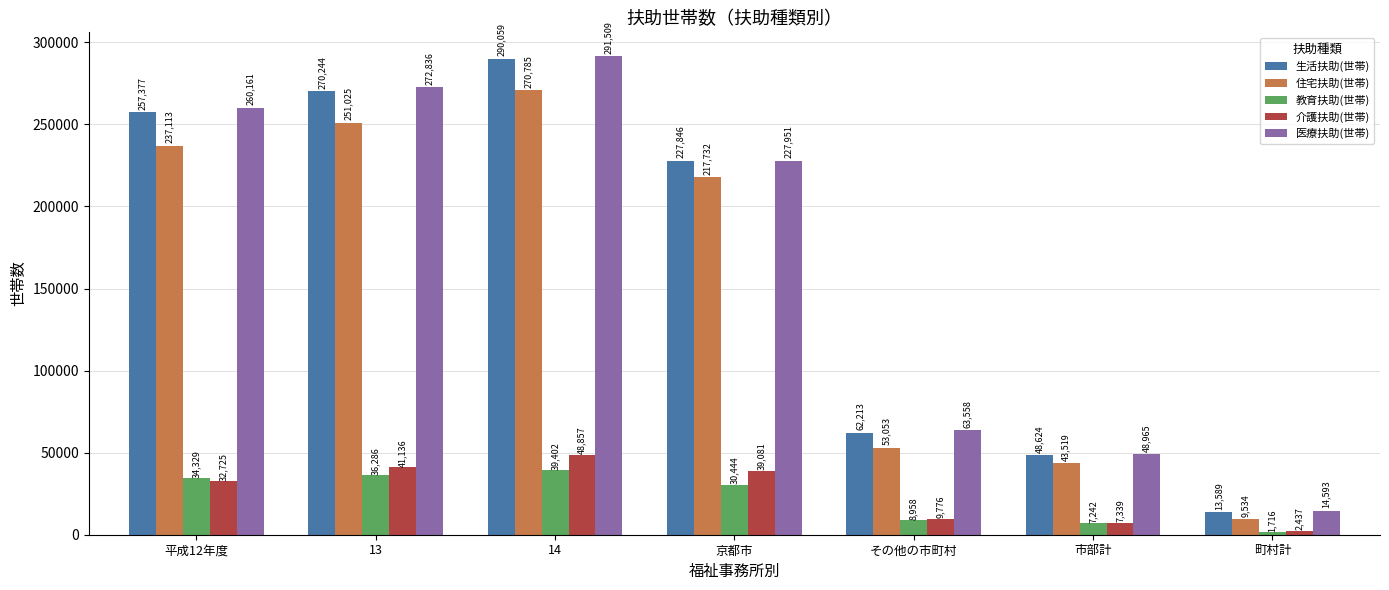

Reading left to right, extract all data points from this chart.

生活扶助(世帯): 平成12年度=257377	13=270244	14=290059	京都市=227846	その他の市町村=62213	市部計=48624	町村計=13589
住宅扶助(世帯): 平成12年度=237113	13=251025	14=270785	京都市=217732	その他の市町村=53053	市部計=43519	町村計=9534
教育扶助(世帯): 平成12年度=34329	13=36286	14=39402	京都市=30444	その他の市町村=8958	市部計=7242	町村計=1716
介護扶助(世帯): 平成12年度=32725	13=41136	14=48857	京都市=39081	その他の市町村=9776	市部計=7339	町村計=2437
医療扶助(世帯): 平成12年度=260161	13=272836	14=291509	京都市=227951	その他の市町村=63558	市部計=48965	町村計=14593